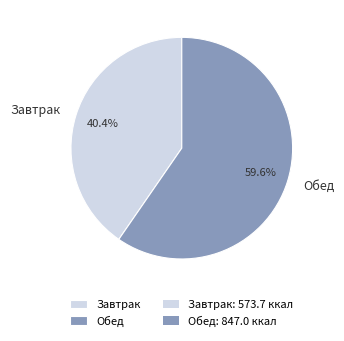

What is the total percentage of Завтрак and Обед?

100.0%